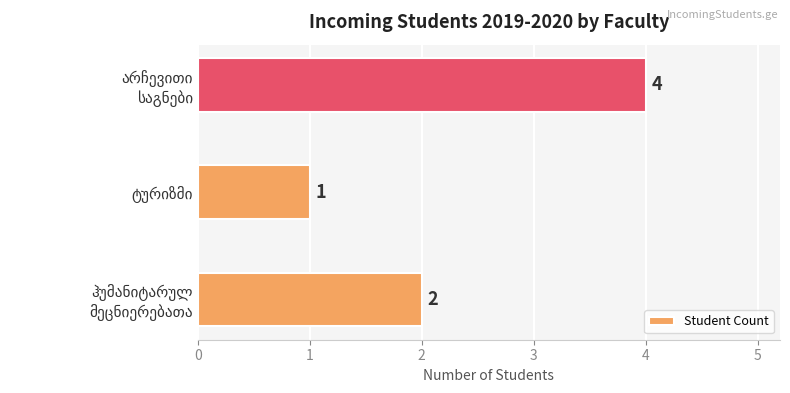

How many values are between 1 and 4?

3